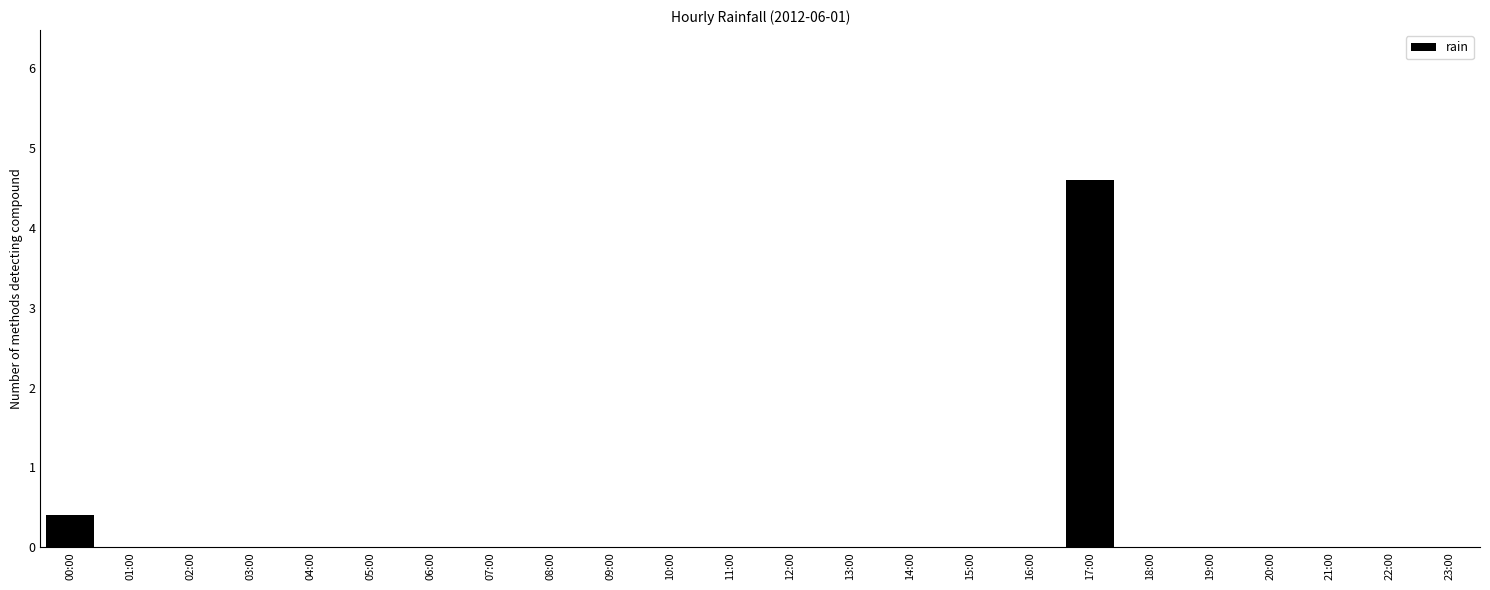

How many categories are shown in the chart?

24